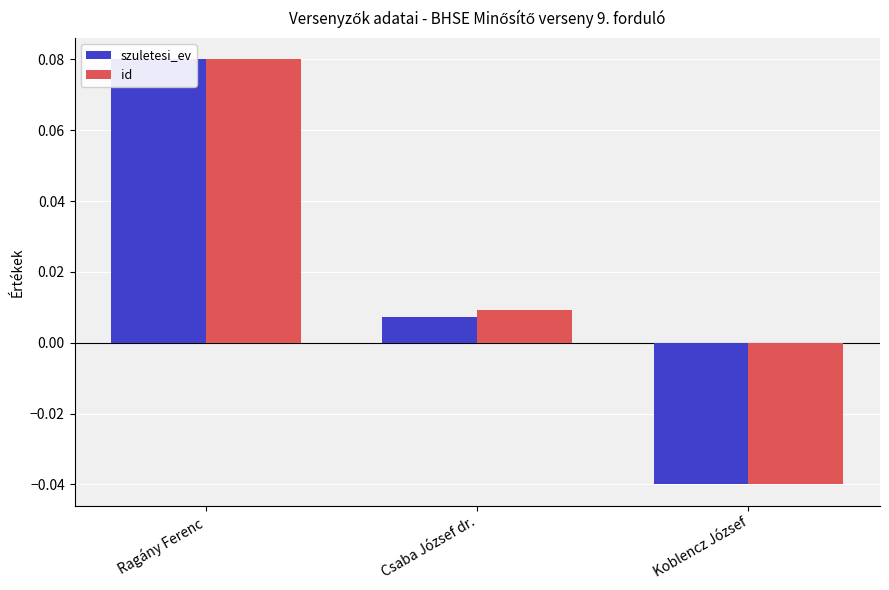

The szuletesi_ev series shows -0.1 at Koblencz József. True or false?

False